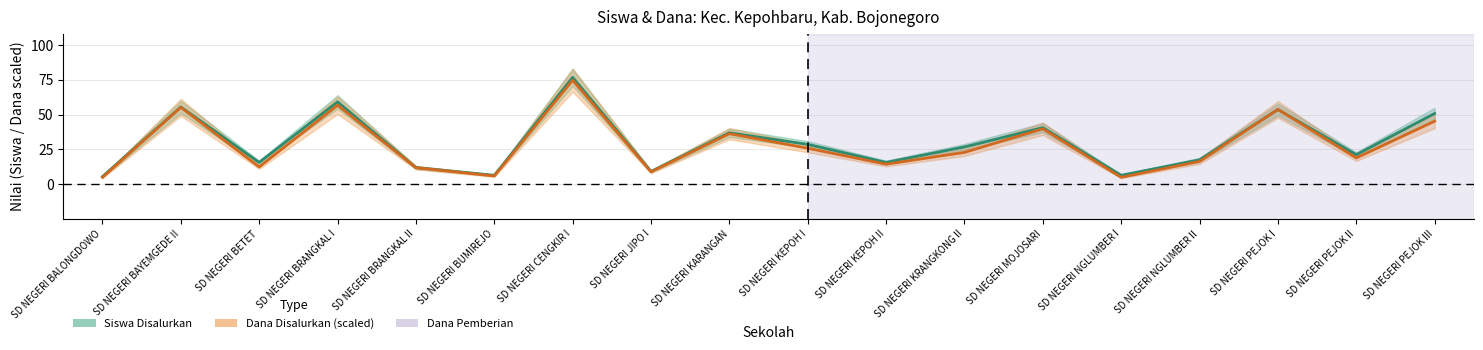

True or false: Siswa Disalurkan has more than 1 points higher than both neighbors.

True